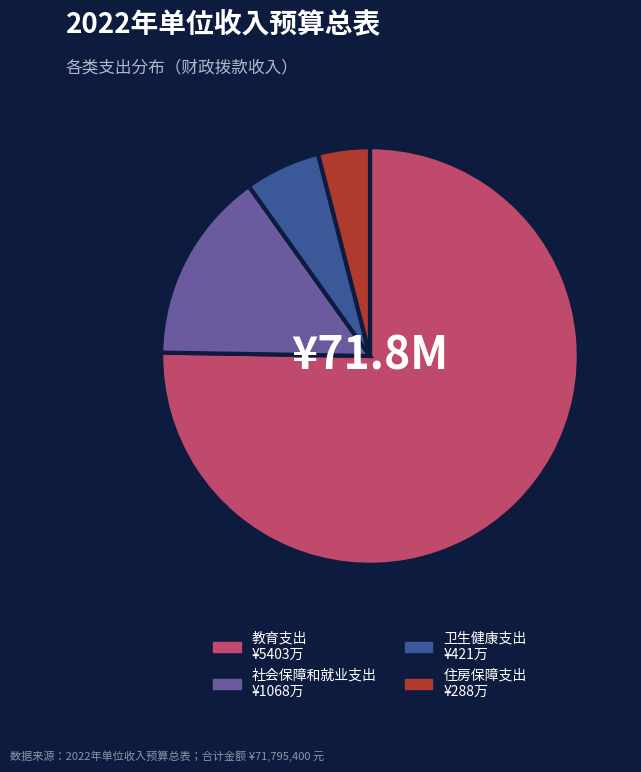

Which slice represents more than half of the pie?

教育支出